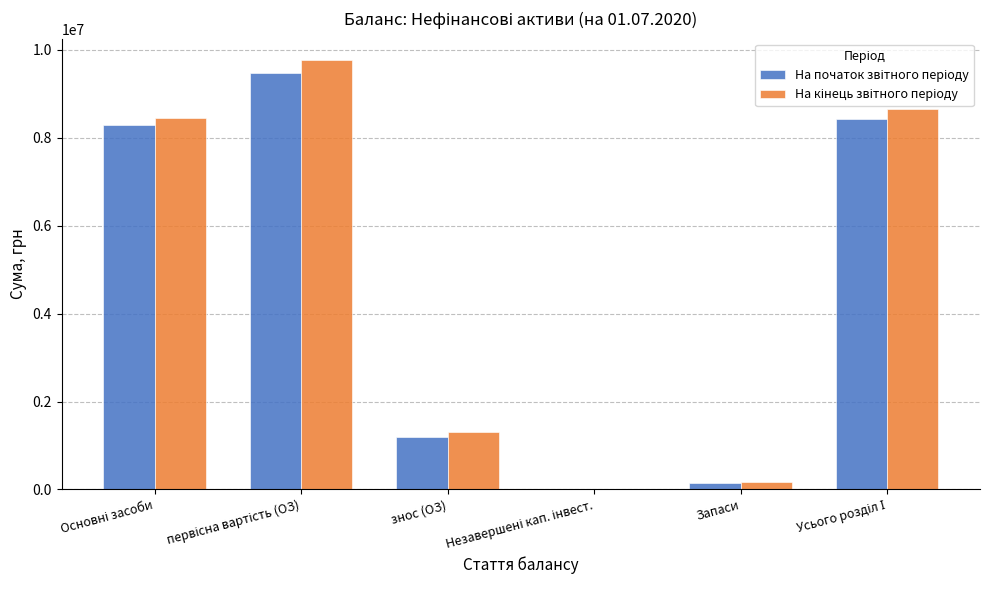

Reading right to left, what are all the values shown in this chart?

На початок звітного періоду: 8427379	148628	0	1183164	9461915	8278751
На кінець звітного періоду: 8643666	180505	6650	1305080	9761591	8456511